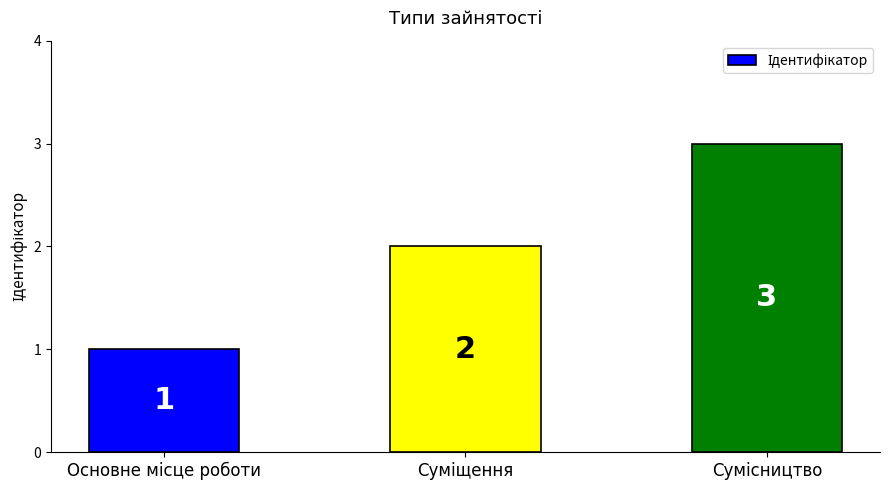

What is the value of the 1st bar from the left?

1